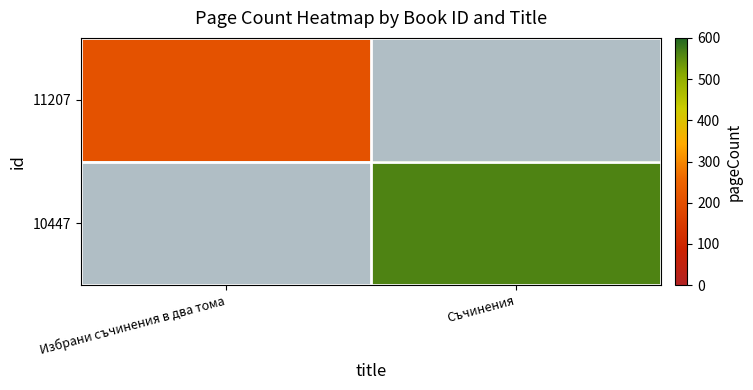

Which series has the largest range (max minus min)?

11207